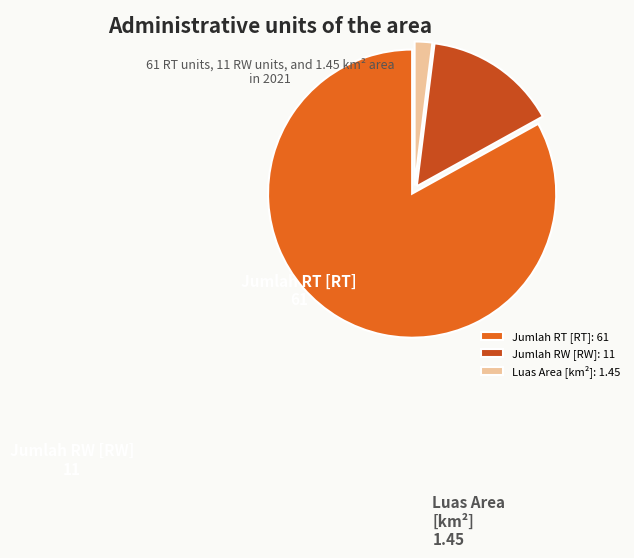

How many slices are in this pie chart?

3